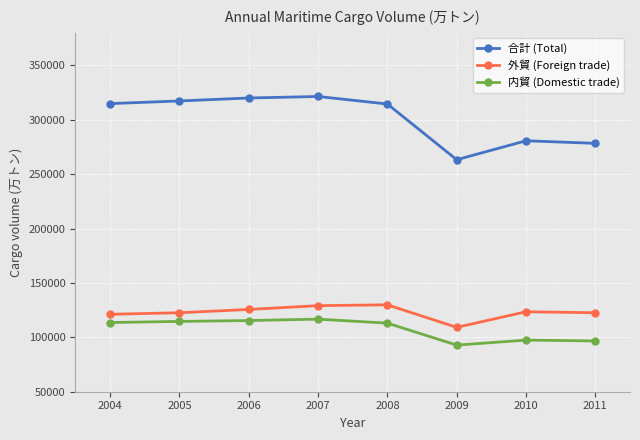

True or false: 内貿 (Domestic trade) has more than 0 points higher than both neighbors.

True